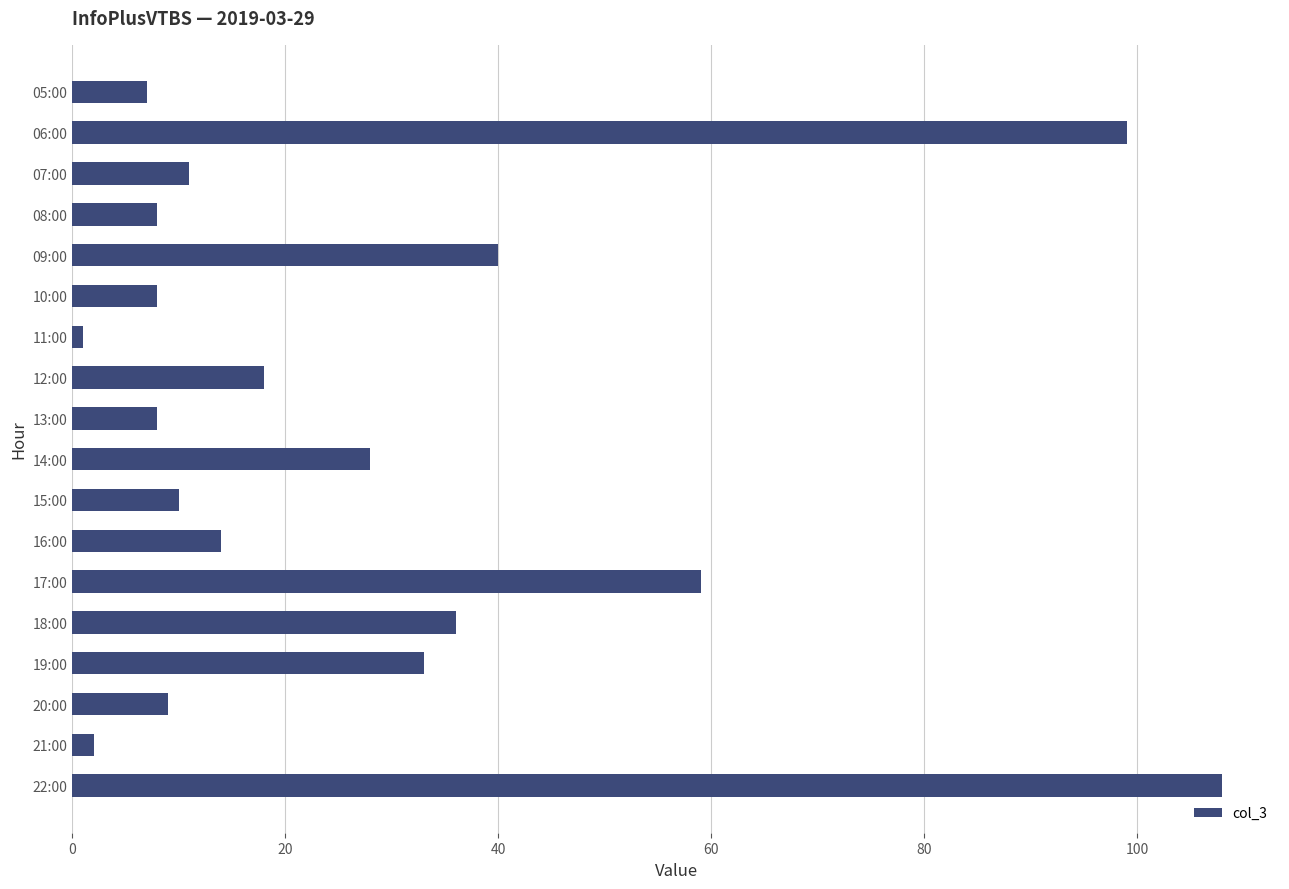

What is the sum of all values?

499